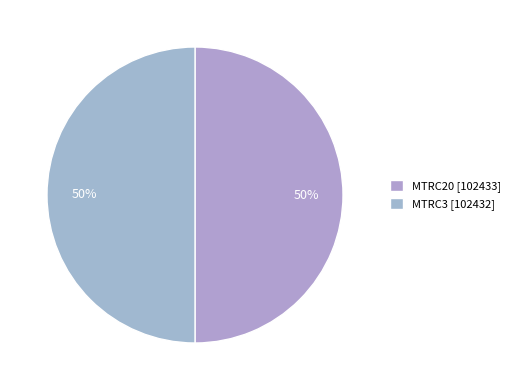

How many segments does this pie chart have?

2